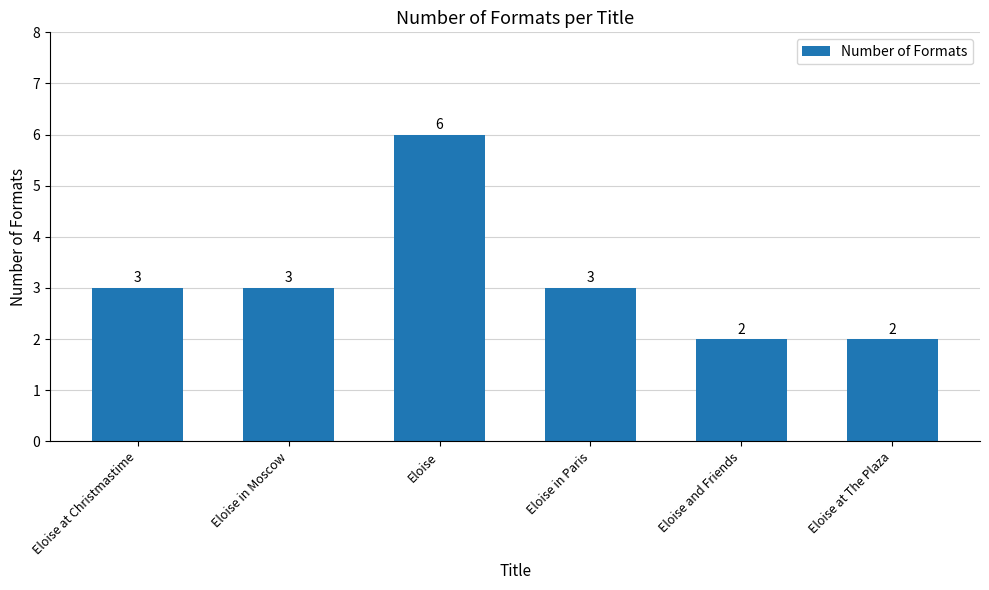

Which label corresponds to the largest value in the chart?

Eloise